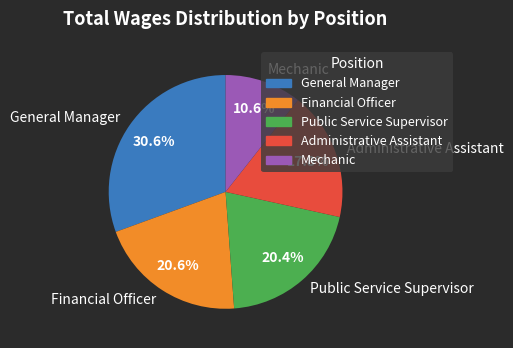

To the nearest percent, what percentage of the pie is Mechanic?

11%